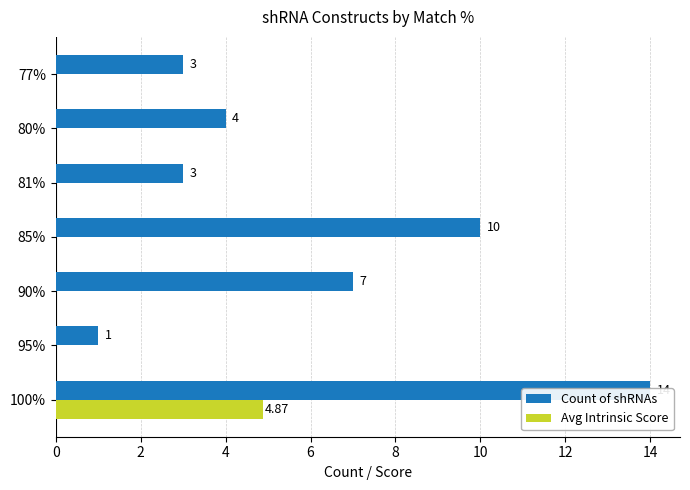

Reading left to right, transcribe all the data shown in this chart.

Count of shRNAs: 14.0	1.0	7.0	10.0	3.0	4.0	3.0
Avg Intrinsic Score: 4.9	0.0	0.0	0.0	0.0	0.0	0.0